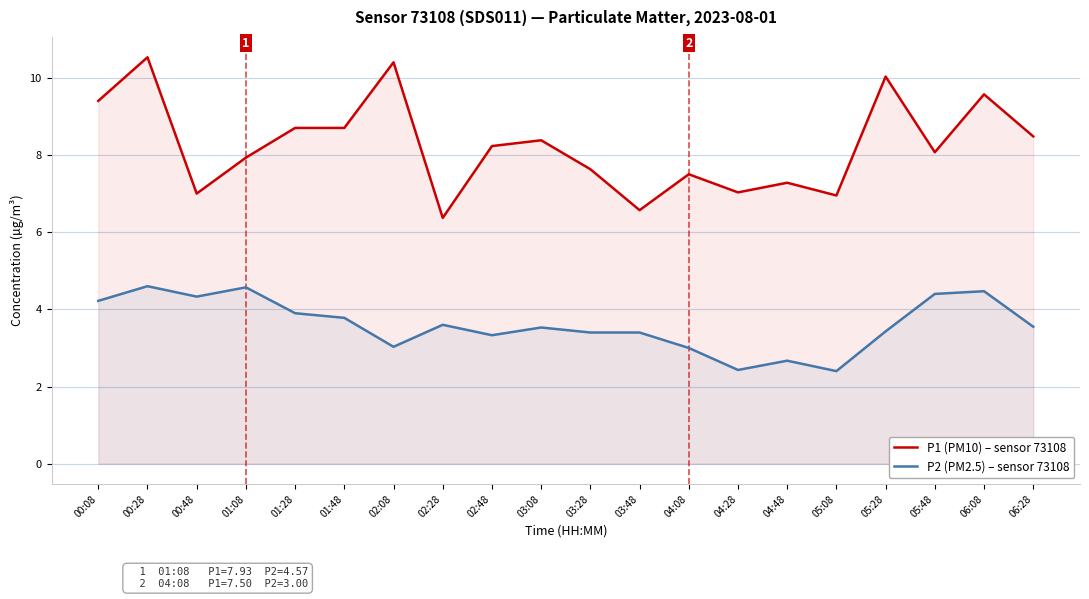

Reading left to right, what are all the values shown in this chart?

P1 (PM10) – sensor 73108: 00:08=9.4	00:28=10.5	00:48=7.0	01:08=7.9	01:28=8.7	01:48=8.7	02:08=10.4	02:28=6.4	02:48=8.2	03:08=8.4	03:28=7.6	03:48=6.6	04:08=7.5	04:28=7.0	04:48=7.3	05:08=7.0	05:28=10.0	05:48=8.1	06:08=9.6	06:28=8.5
P2 (PM2.5) – sensor 73108: 00:08=4.2	00:28=4.6	00:48=4.3	01:08=4.6	01:28=3.9	01:48=3.8	02:08=3.0	02:28=3.6	02:48=3.3	03:08=3.5	03:28=3.4	03:48=3.4	04:08=3.0	04:28=2.4	04:48=2.7	05:08=2.4	05:28=3.4	05:48=4.4	06:08=4.5	06:28=3.5